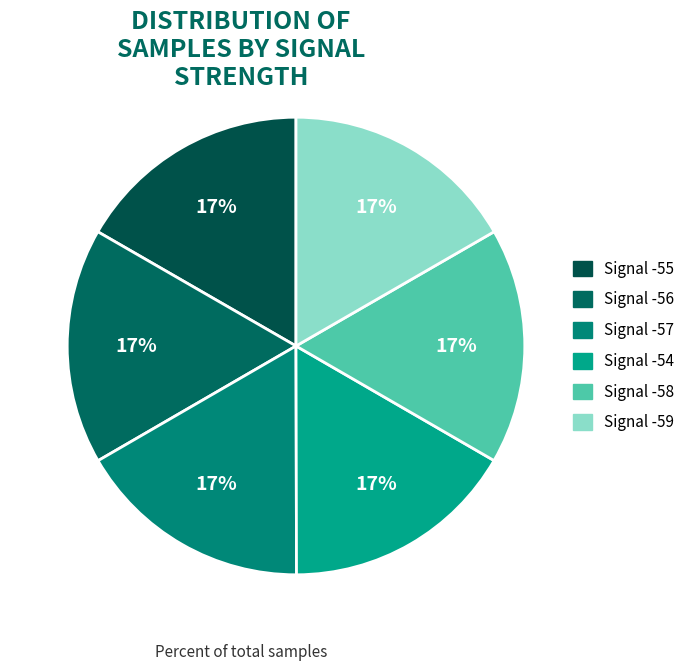

What is the ratio of the value at Signal -57 to the value at Signal -59?

1.0